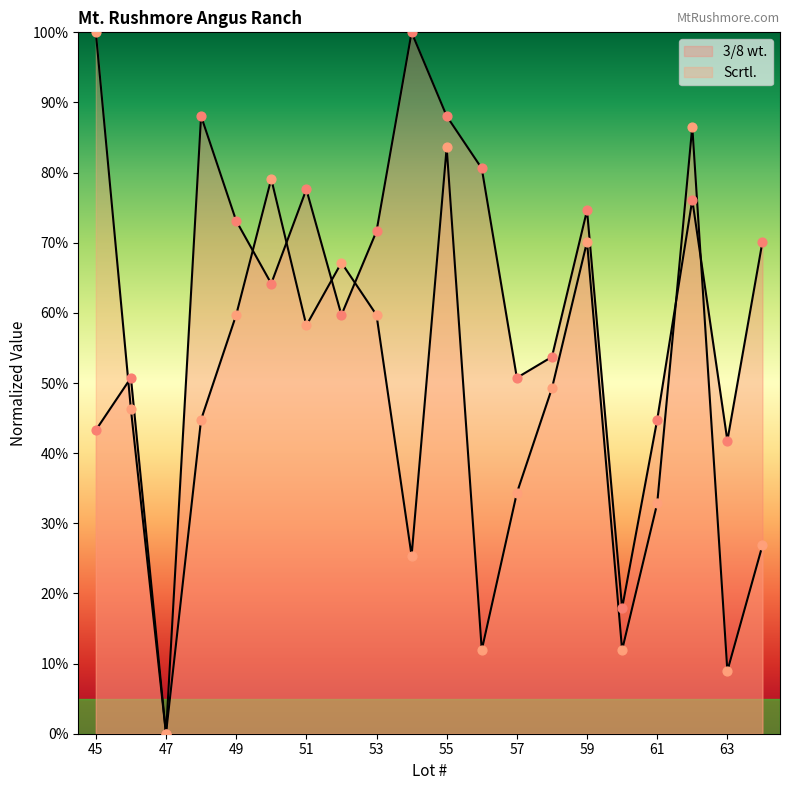

Which series contains the highest Y value?

3/8 wt.